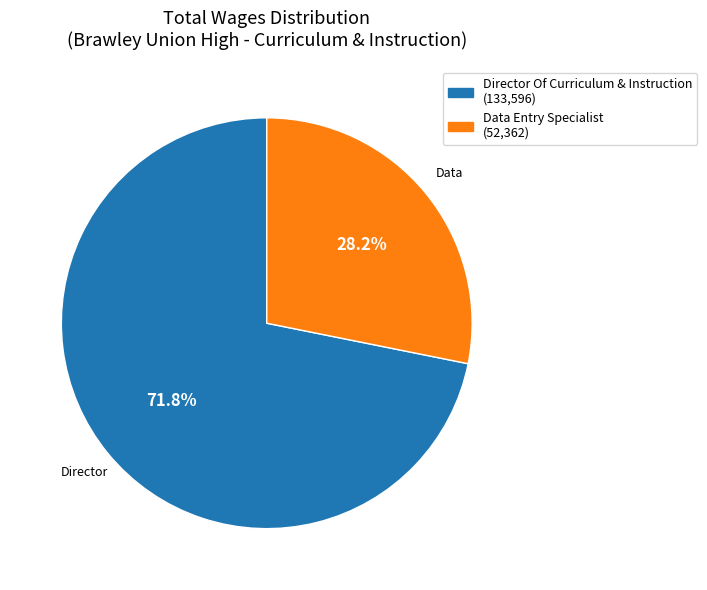

How many slices are in this pie chart?

2